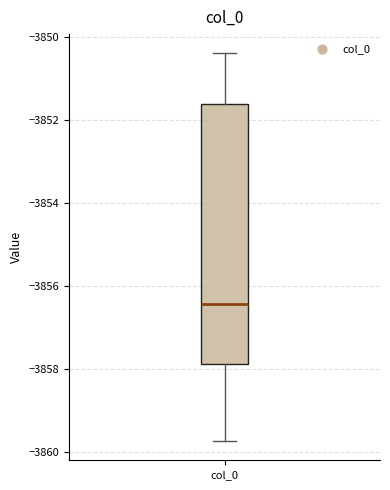

Where is the lower edge of the box for col_0 on the y-axis? The values are not printed on the chart, so give them approximately, as read against the axis.

-3857.8